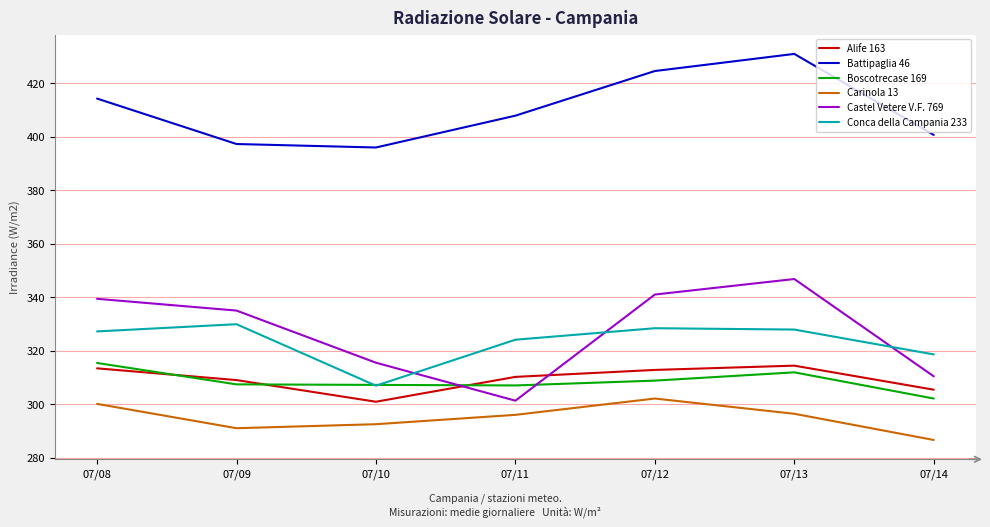

What is the spread (max minus min) of values at 07/13?

134.6